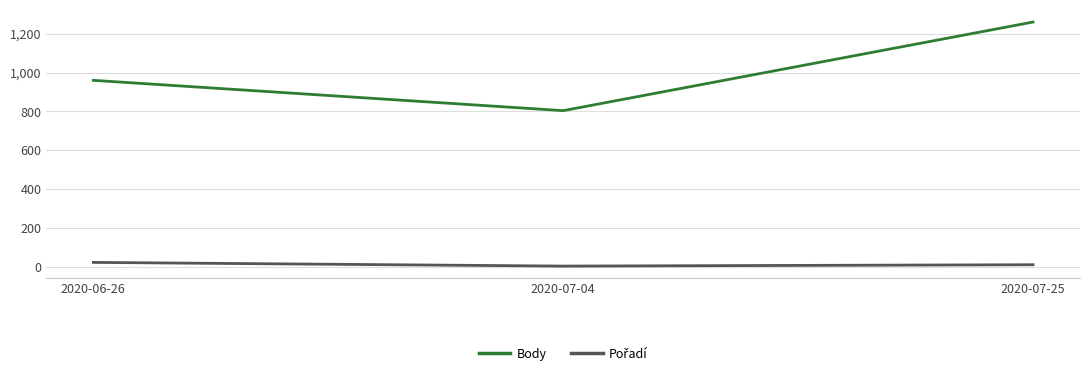

What is the difference between the second highest and minimum values in the Body series?

156